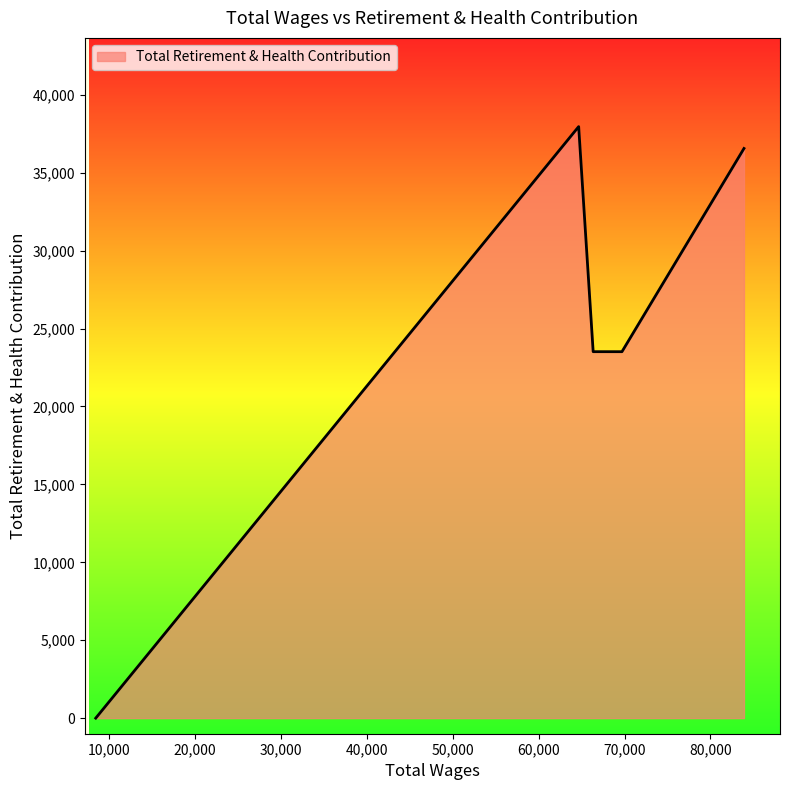

What is the greatest value displayed?

37958